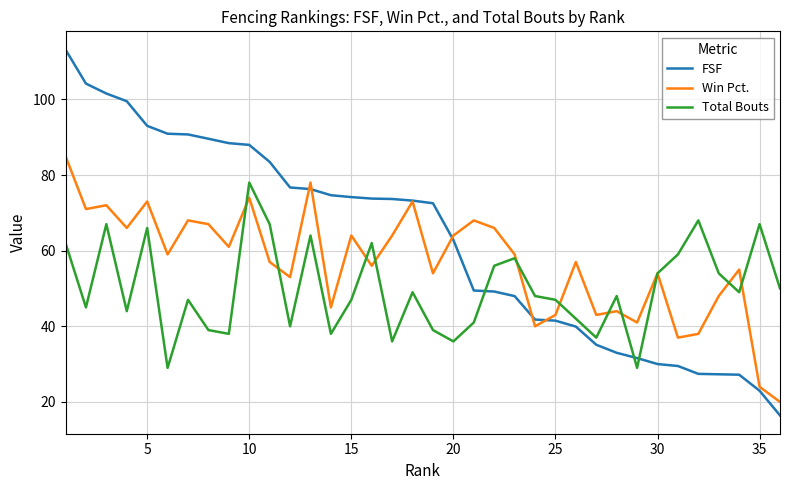

Which series has the largest total across all categories?

FSF